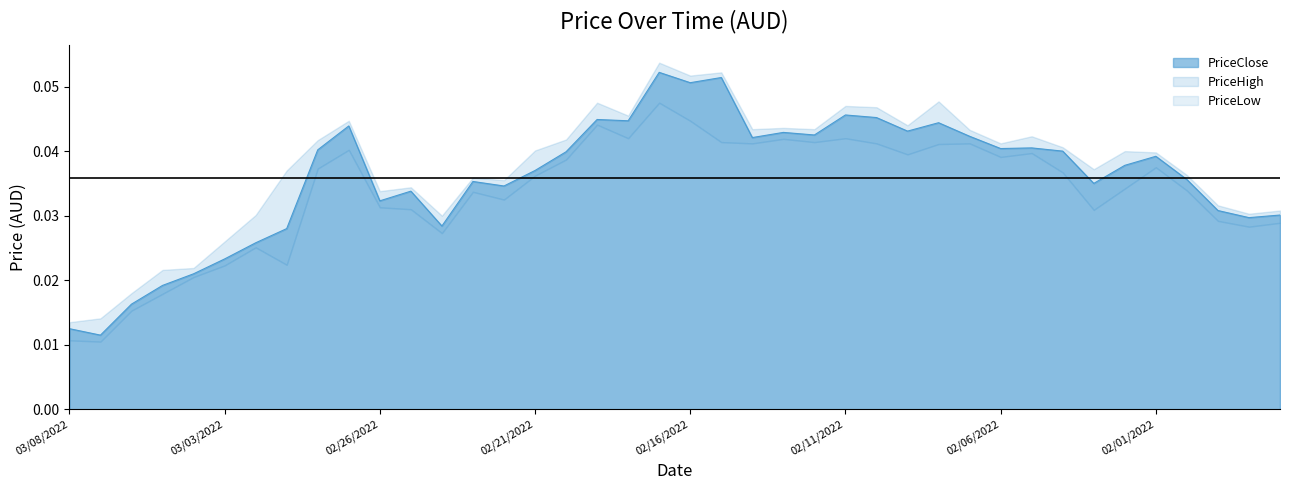

Reading left to right, transcribe all the data shown in this chart.

PriceClose: 0.0	0.0	0.0	0.0	0.0	0.0	0.0	0.0	0.0	0.0	0.0	0.0	0.0	0.0	0.0	0.0	0.0	0.0	0.0	0.1	0.1	0.1	0.0	0.0	0.0	0.0	0.0	0.0	0.0	0.0	0.0	0.0	0.0	0.0	0.0	0.0	0.0	0.0	0.0	0.0
PriceHigh: 0.0	0.0	0.0	0.0	0.0	0.0	0.0	0.0	0.0	0.0	0.0	0.0	0.0	0.0	0.0	0.0	0.0	0.0	0.0	0.1	0.1	0.1	0.0	0.0	0.0	0.0	0.0	0.0	0.0	0.0	0.0	0.0	0.0	0.0	0.0	0.0	0.0	0.0	0.0	0.0
PriceLow: 0.0	0.0	0.0	0.0	0.0	0.0	0.0	0.0	0.0	0.0	0.0	0.0	0.0	0.0	0.0	0.0	0.0	0.0	0.0	0.0	0.0	0.0	0.0	0.0	0.0	0.0	0.0	0.0	0.0	0.0	0.0	0.0	0.0	0.0	0.0	0.0	0.0	0.0	0.0	0.0